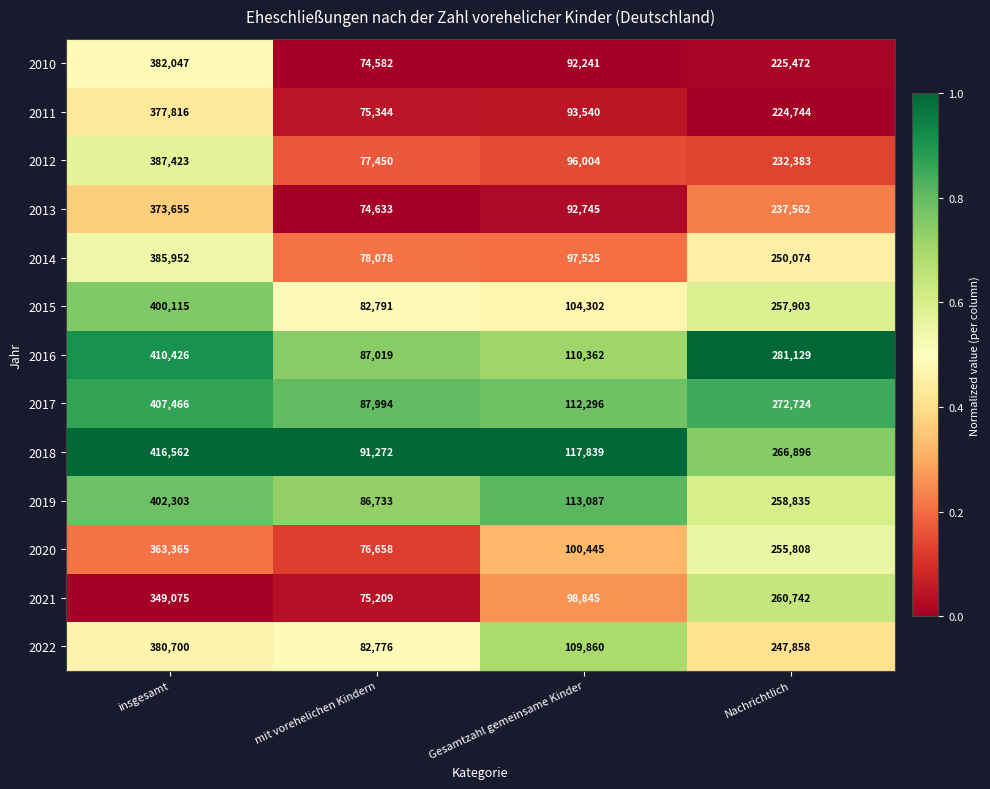

What is the total value across all series at Gesamtzahl gemeinsame Kinder?

1339091